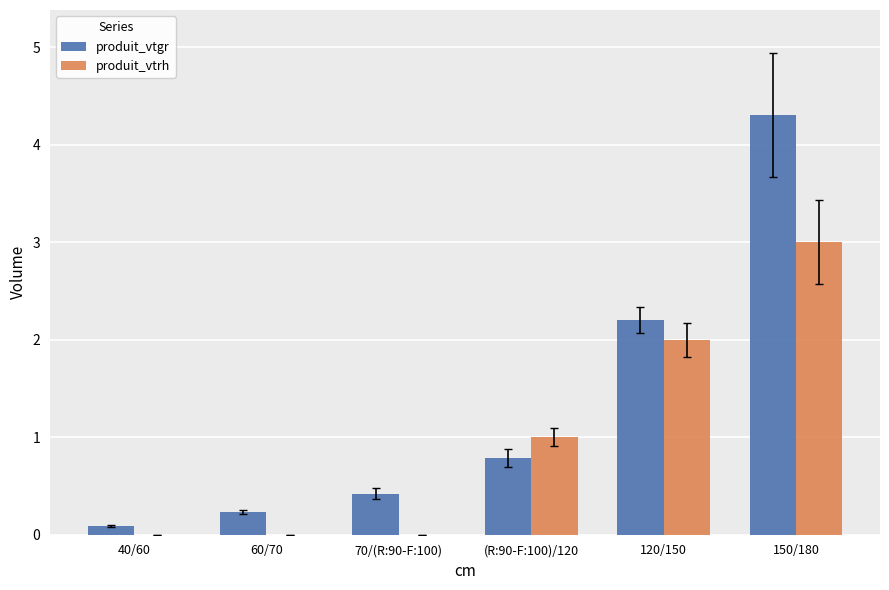

Which series has the largest total across all categories?

produit_vtgr